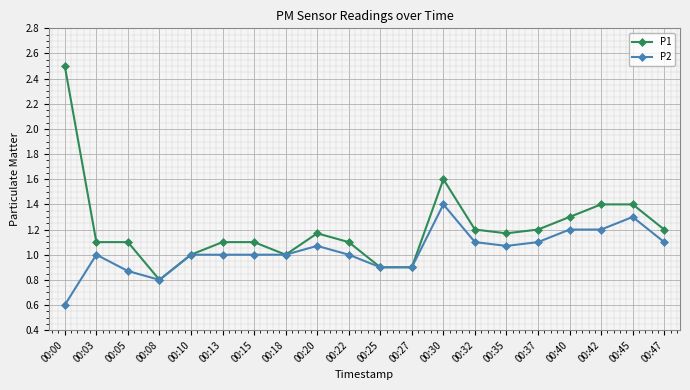

Does the chart have visible grid lines?

Yes